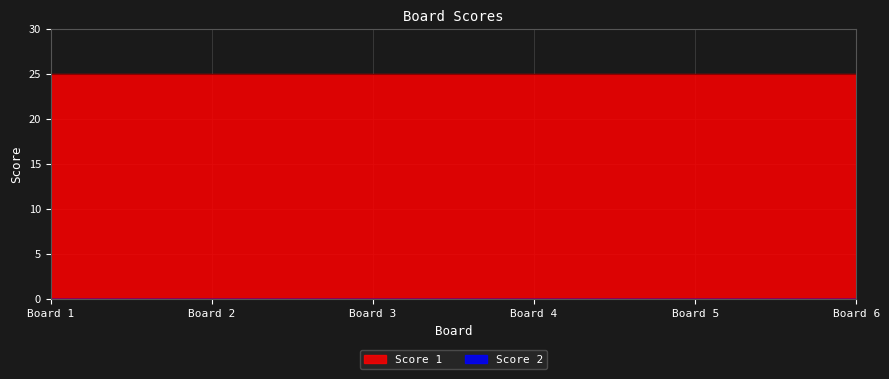

At which category is the sum across all series the highest?

1